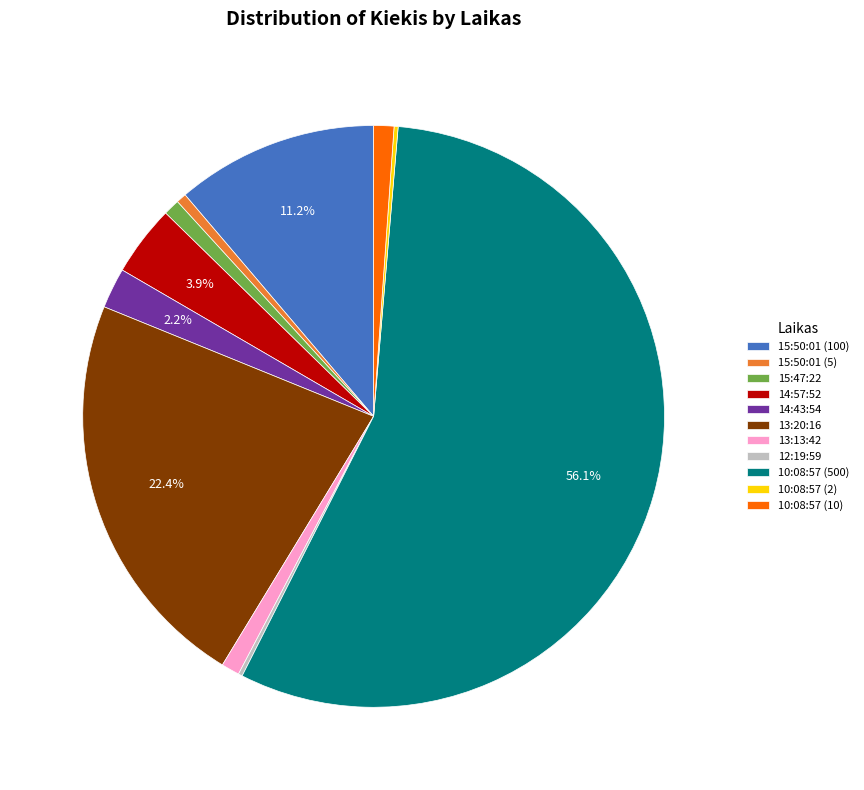

To the nearest percent, what portion does 10:08:57 (500) represent?

56%